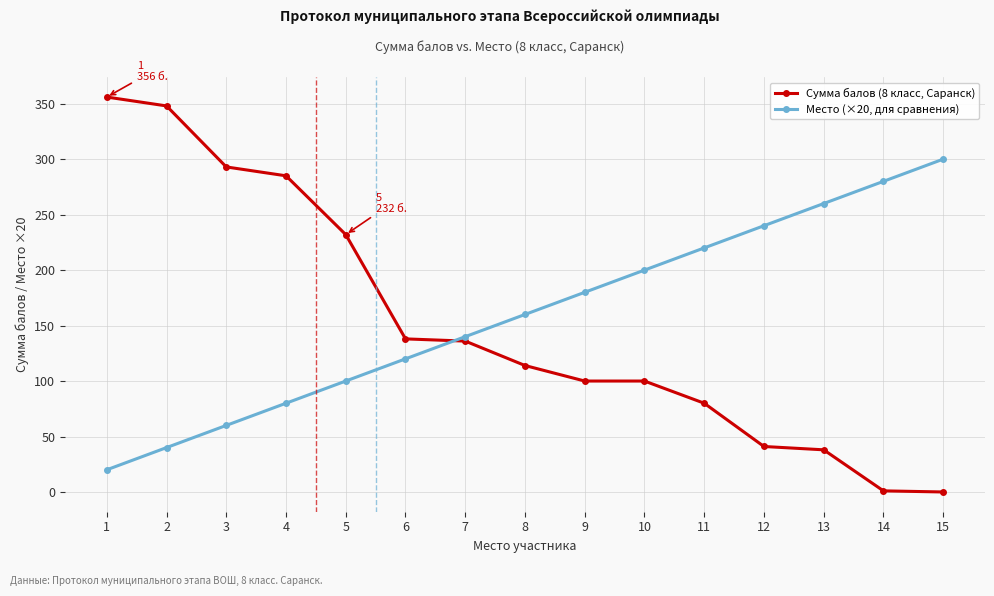

True or false: Место (×20, для сравнения) has more than 1 interior local peaks.

False